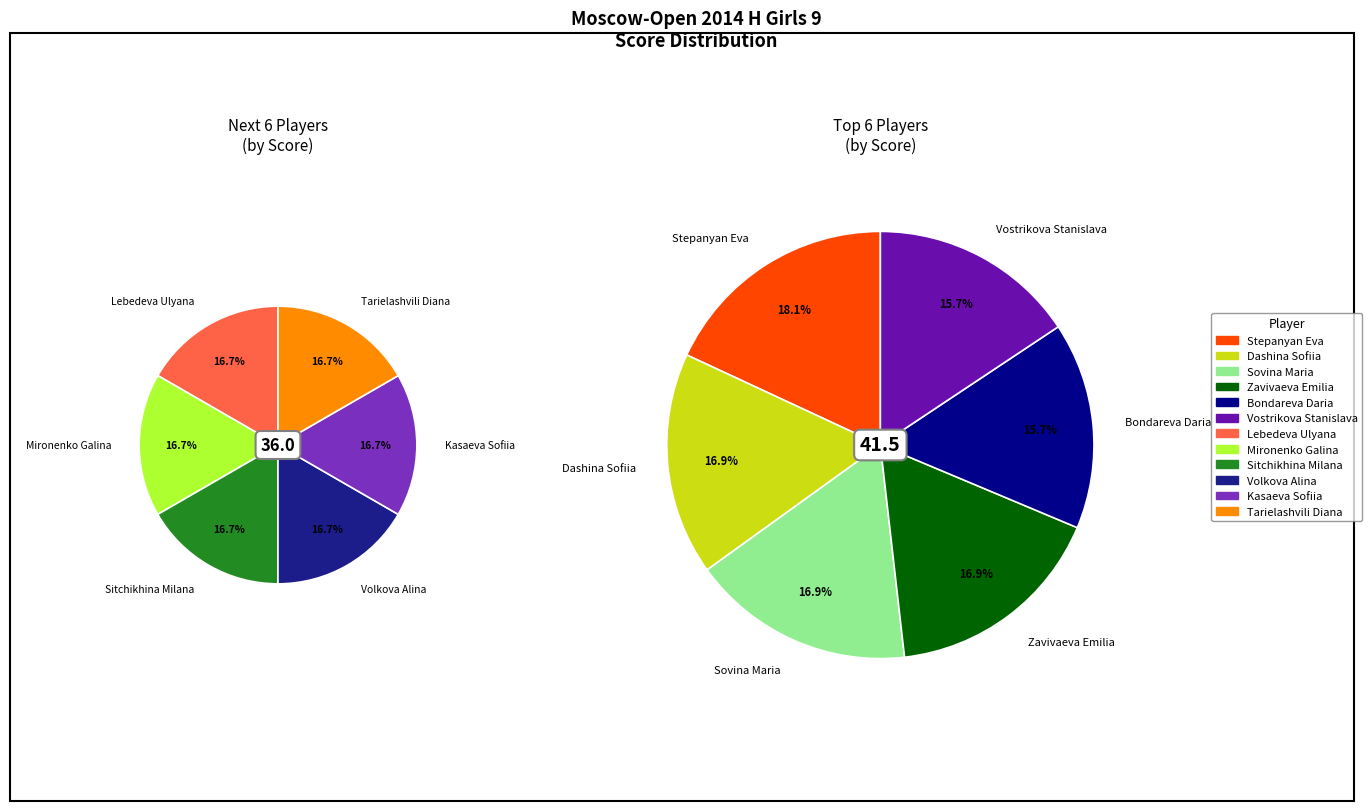

Is Mironenko Galina the majority of the pie?

No